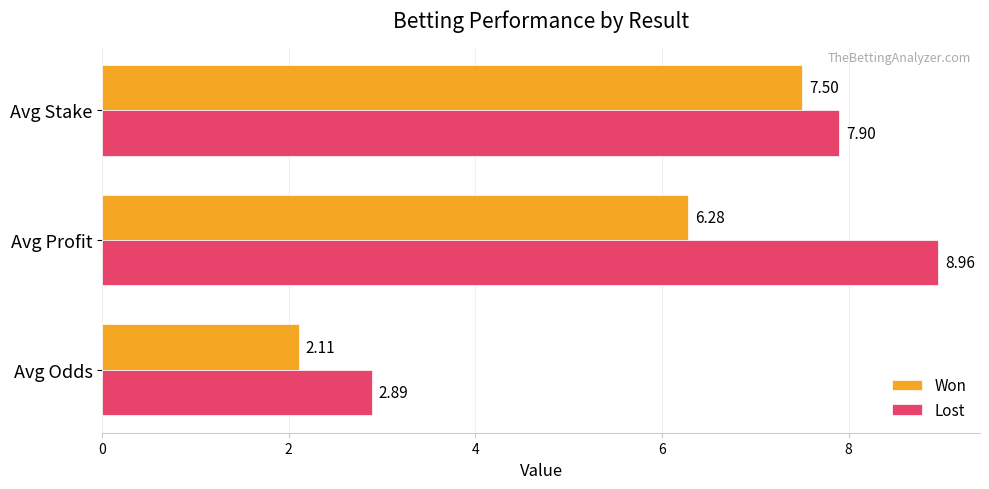

Which series has the largest range (max minus min)?

Lost